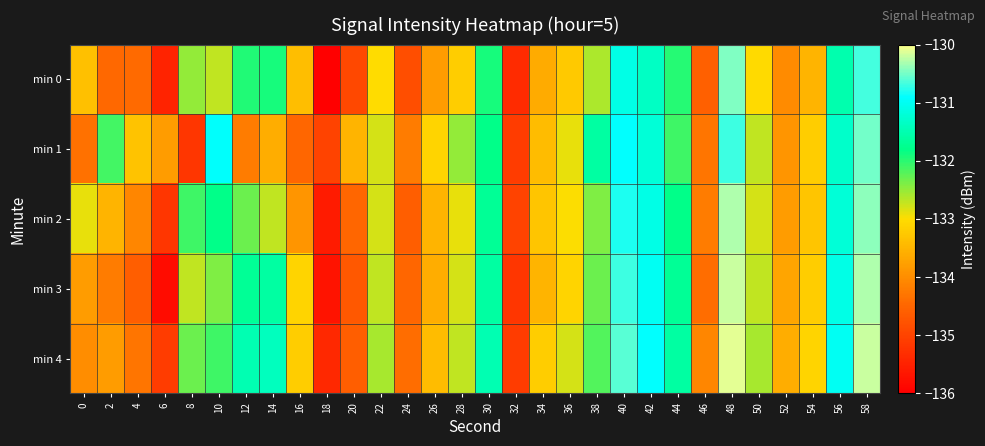

Between 12 and 46, which series saw the biggest shift?

min 3